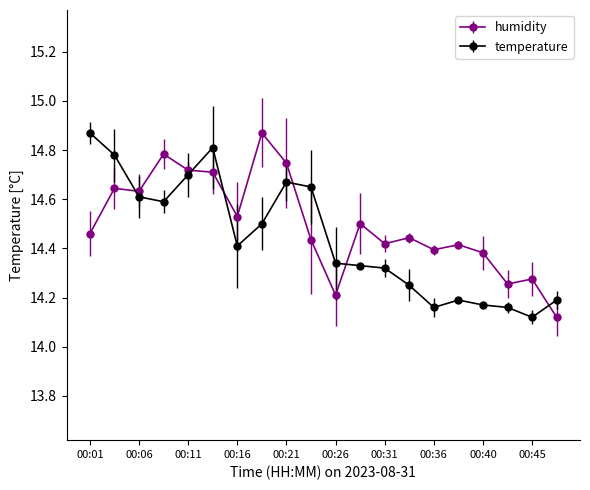

What are all the series names shown in the legend?

humidity, temperature